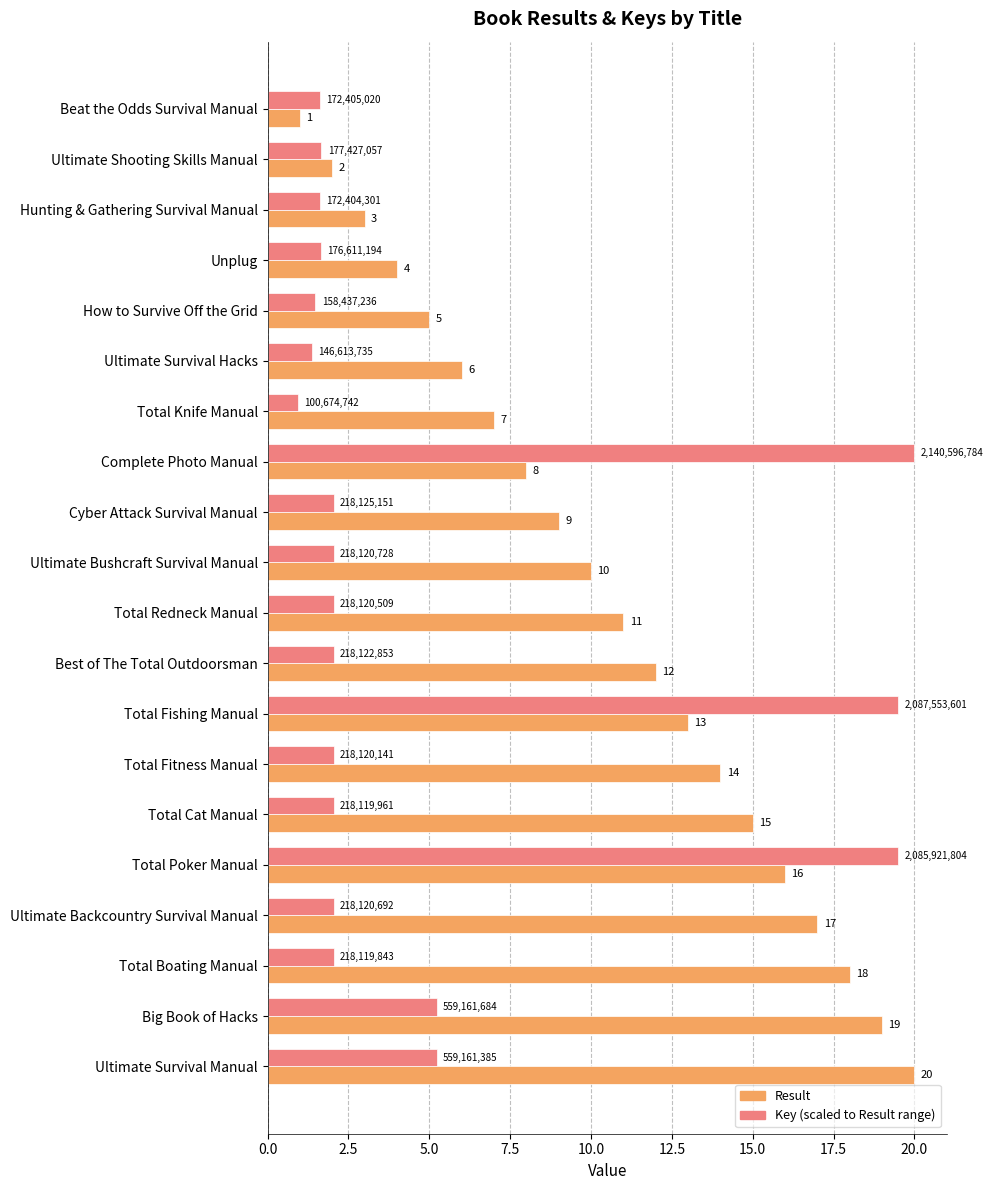

What is the spread (max minus min) of values at Ultimate Bushcraft Survival Manual?

8.0